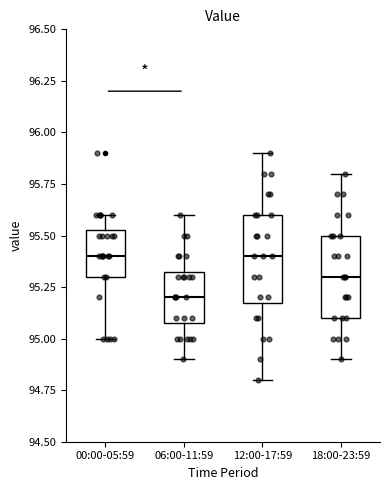

Reading left to right, transcribe this box plot: for each box, give where its median line is, the range the box spans, and where its two whiskers end, as read against the y-axis. The values are not printed on the chart, so give them approximately, as read against the axis.

00:00-05:59: median 95.40, box 95.30 to 95.55, whiskers 95.00 to 95.60
06:00-11:59: median 95.20, box 95.10 to 95.35, whiskers 94.90 to 95.60
12:00-17:59: median 95.40, box 95.20 to 95.60, whiskers 94.80 to 95.90
18:00-23:59: median 95.30, box 95.10 to 95.50, whiskers 94.90 to 95.80